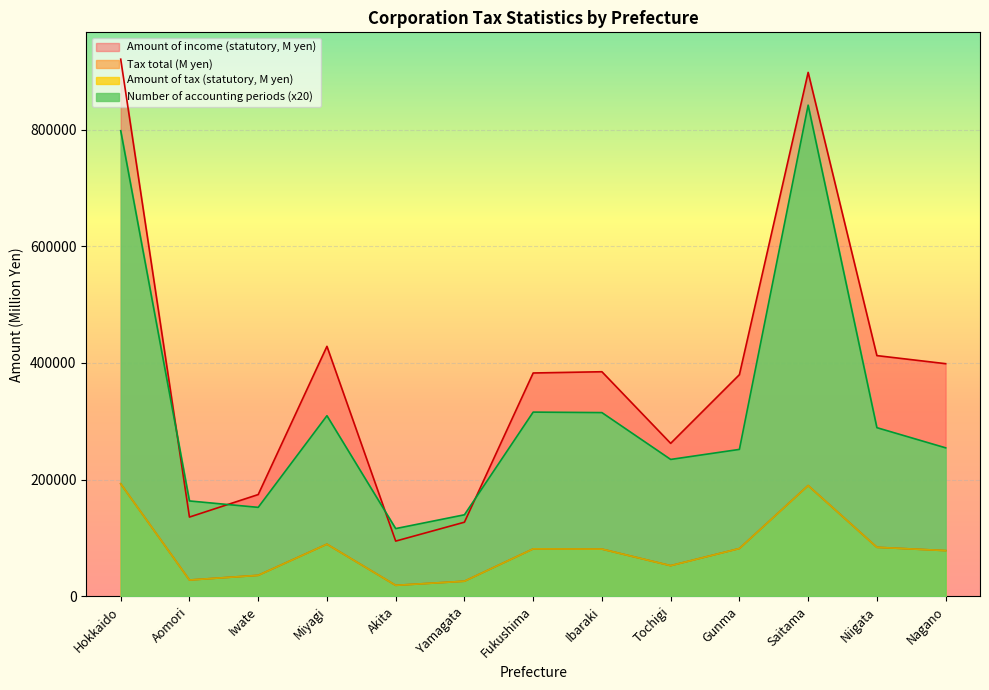

True or false: Tax total (M yen) and Amount of income (statutory, M yen) cross at least once.

False